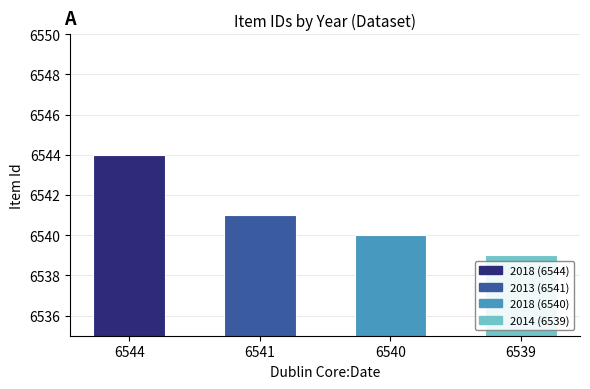

Reading left to right, transcribe all the data shown in this chart.

6544	6541	6540	6539